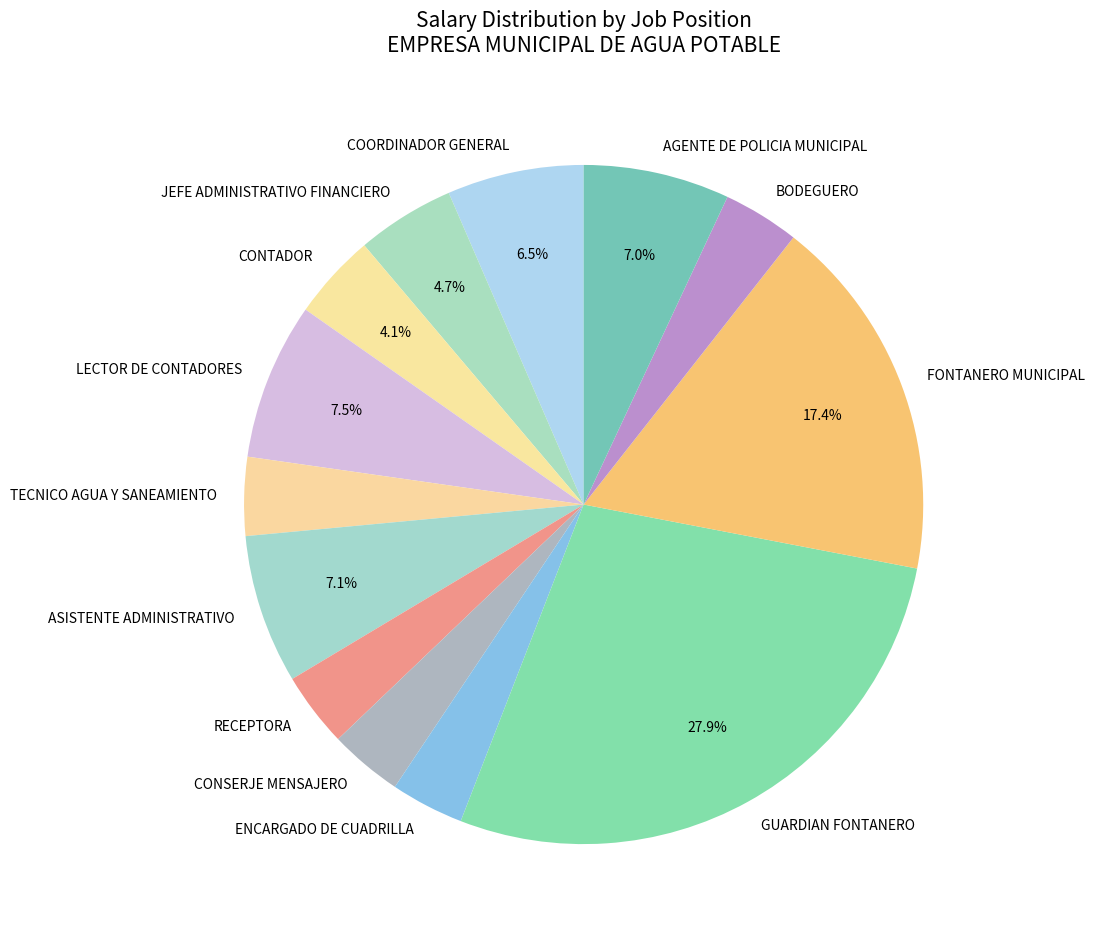

To the nearest percent, what portion does FONTANERO MUNICIPAL represent?

17%